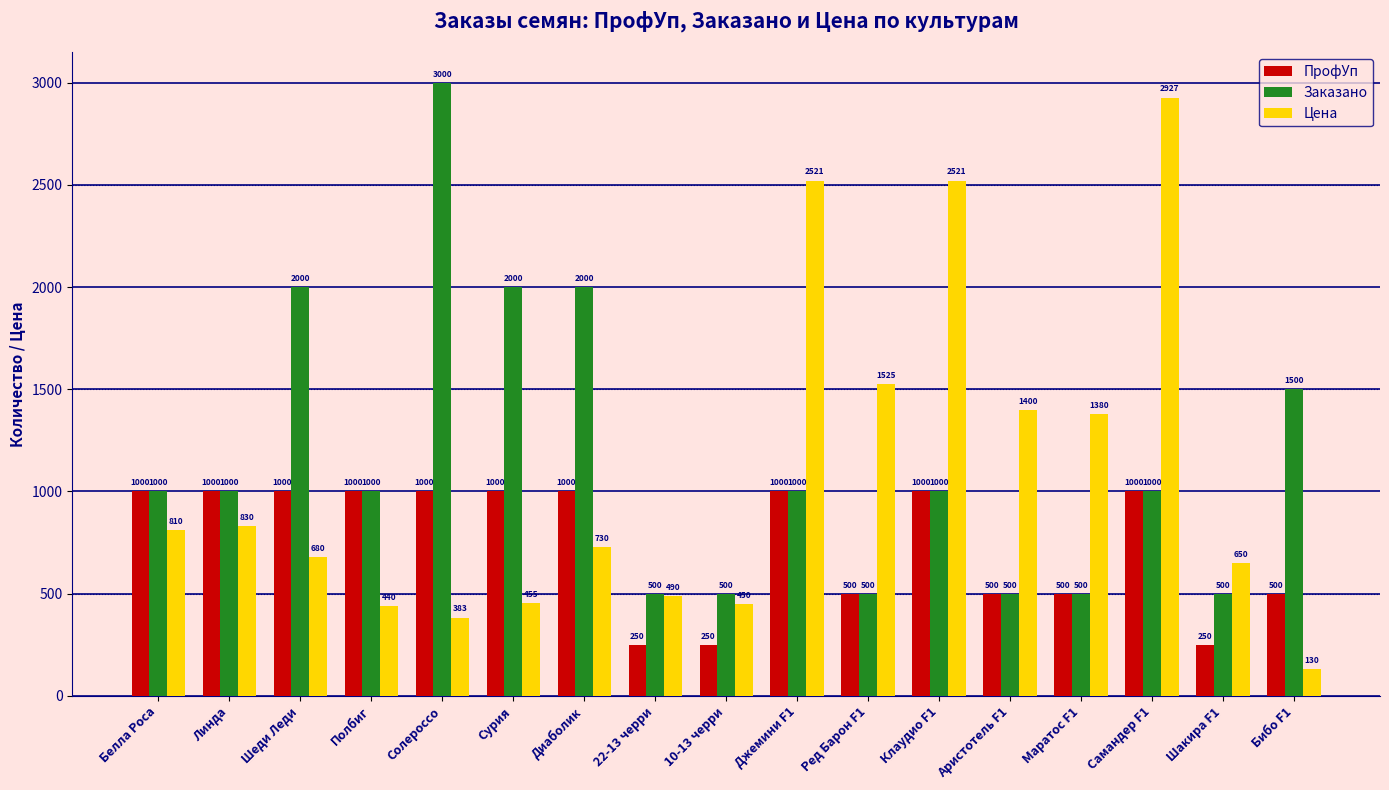

Rank the series by their average value, from highest to lowest.

Заказано, Цена, ПрофУп